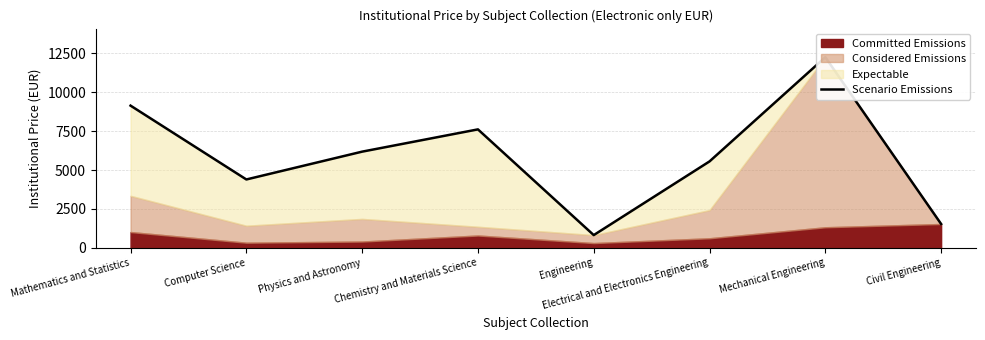

True or false: the data has more than 0 interior local peaks.

True